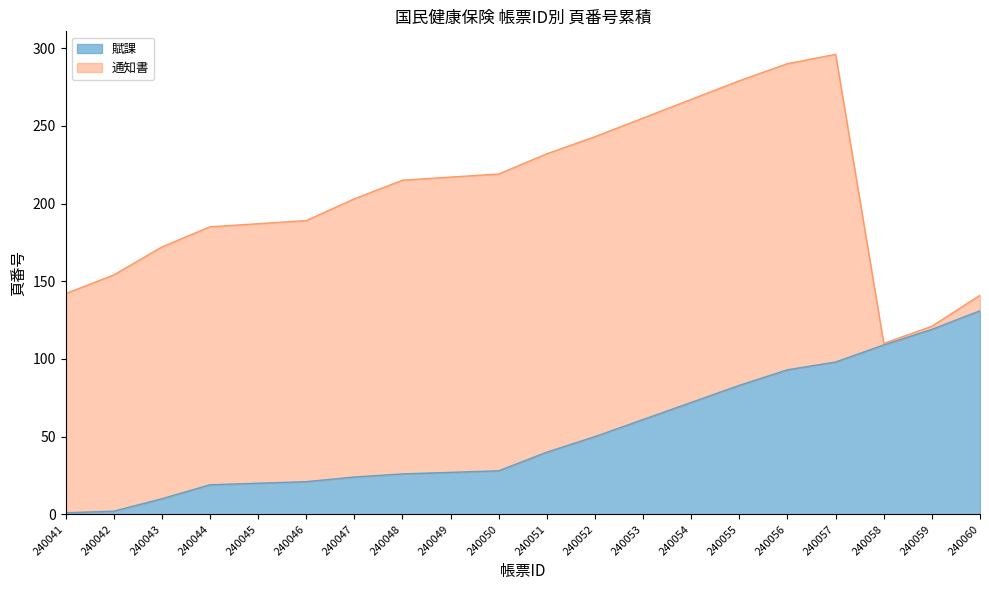

What is the difference between the values at 240056 and 240046?

72